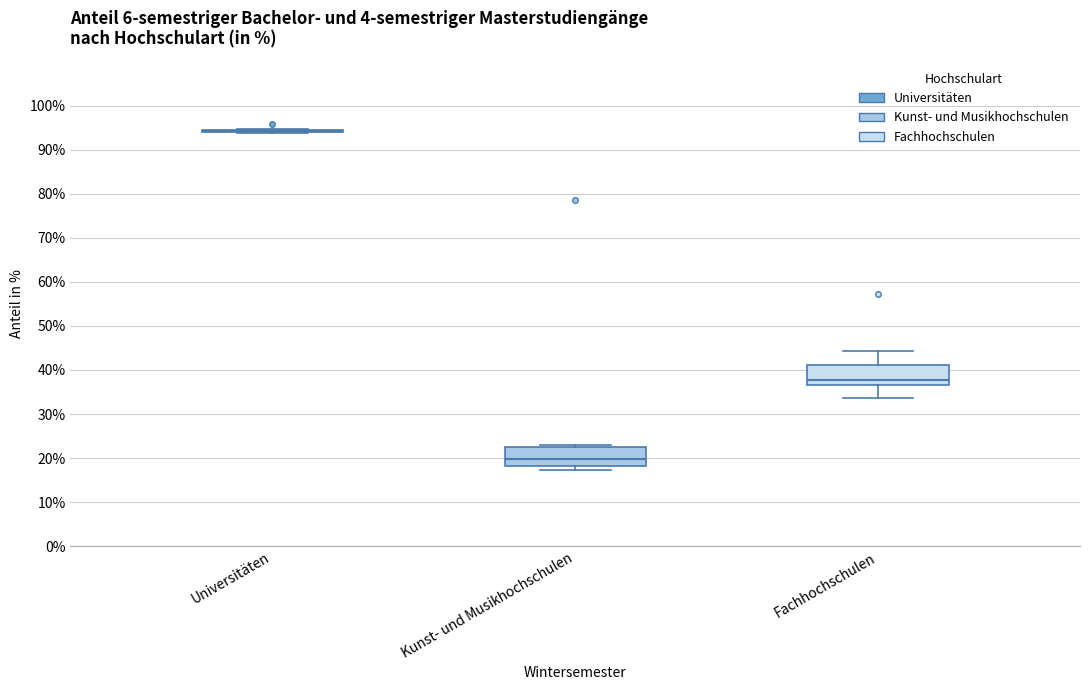

Reading left to right, transcribe this box plot: for each box, give where its median line is, the range the box spans, and where its two whiskers end, as read against the y-axis. The values are not printed on the chart, so give them approximately, as read against the axis.

Universitäten: box collapsed to a line at 94, whiskers 94 to 95
Kunst- und Musikhochschulen: median 20, box 18 to 23, whiskers 17 to 23 (just above the box's upper edge)
Fachhochschulen: median 38, box 37 to 41, whiskers 34 to 44